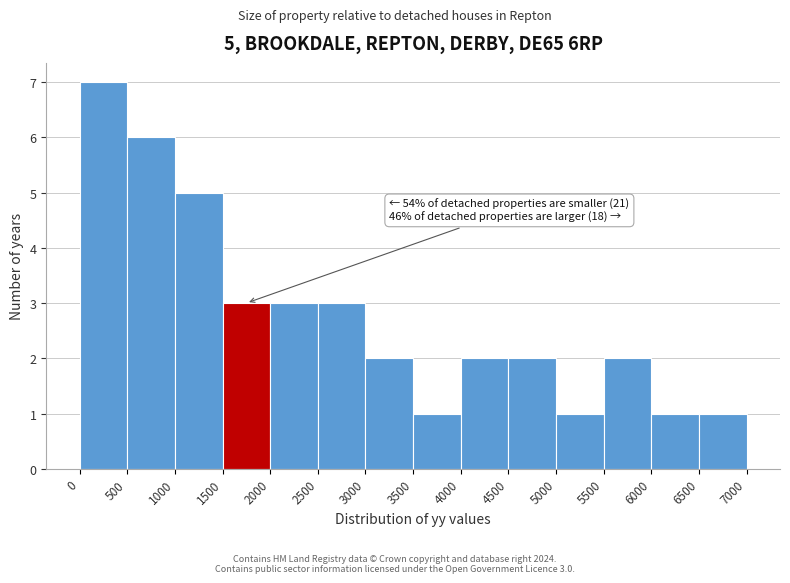

Over which range of the x-axis is the bar tallest?

0 to 500